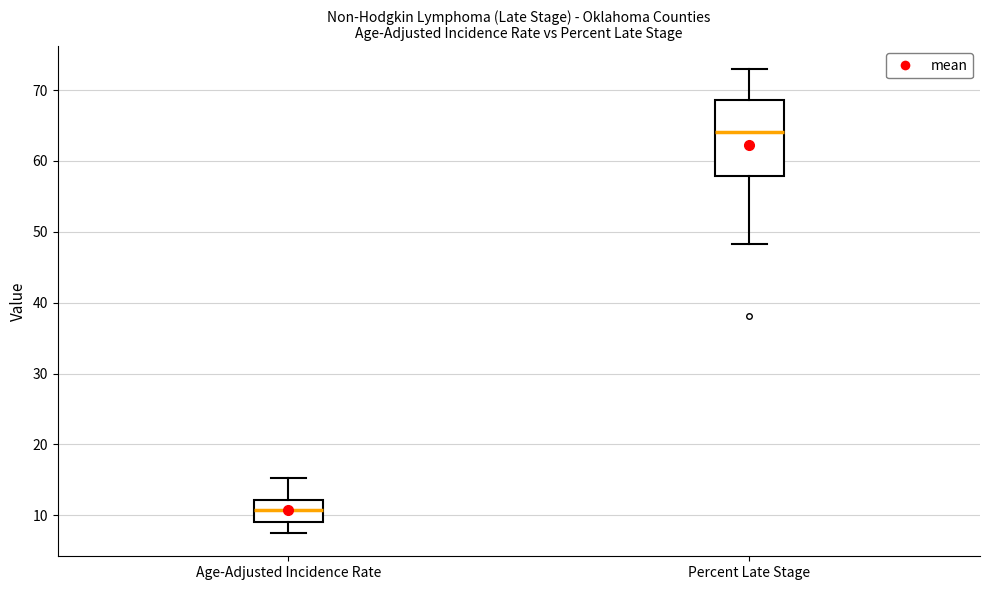

Which box is the tallest, from its lower edge to its upper edge?

Percent Late Stage